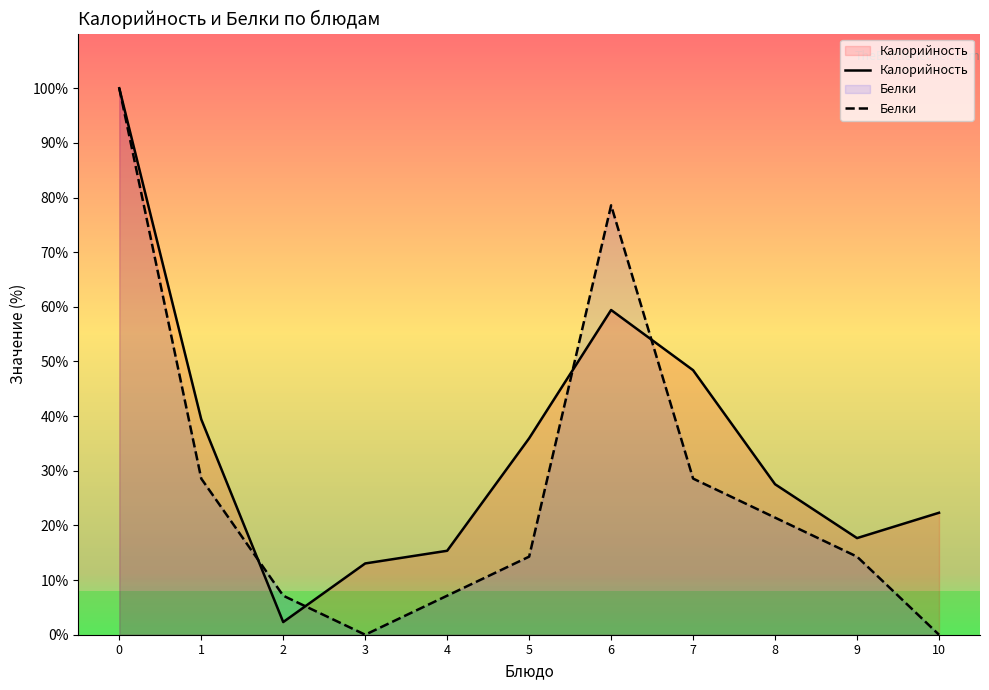

After their last crossing, which series has the higher values: Белки or Калорийность?

Калорийность